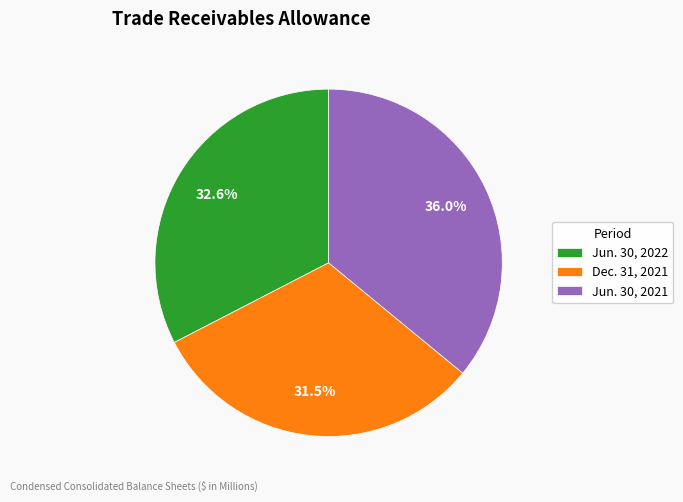

Does any single category account for the majority?

No